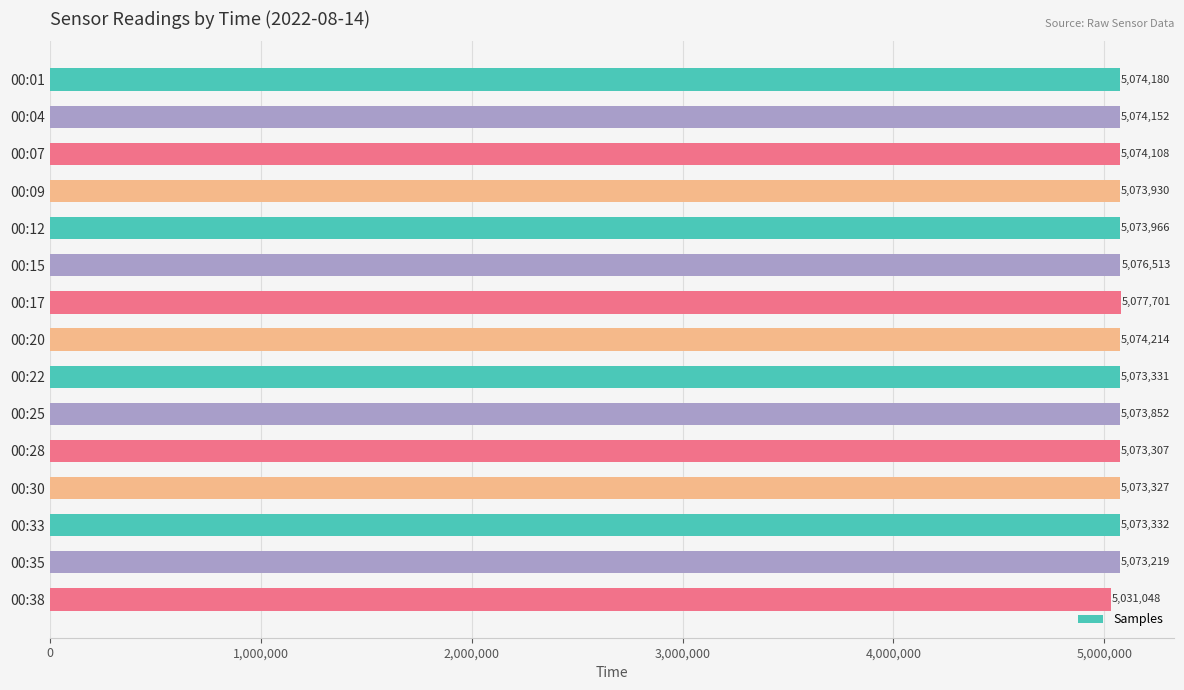

Reading bottom to top, transcribe all the data shown in this chart.

00:38=5031048	00:35=5073219	00:33=5073332	00:30=5073327	00:28=5073307	00:25=5073852	00:22=5073331	00:20=5074214	00:17=5077701	00:15=5076513	00:12=5073966	00:09=5073930	00:07=5074108	00:04=5074152	00:01=5074180